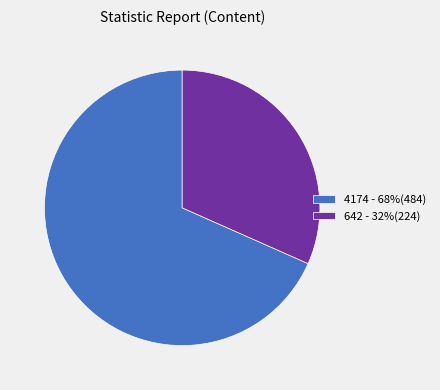

How many slices are in this pie chart?

2